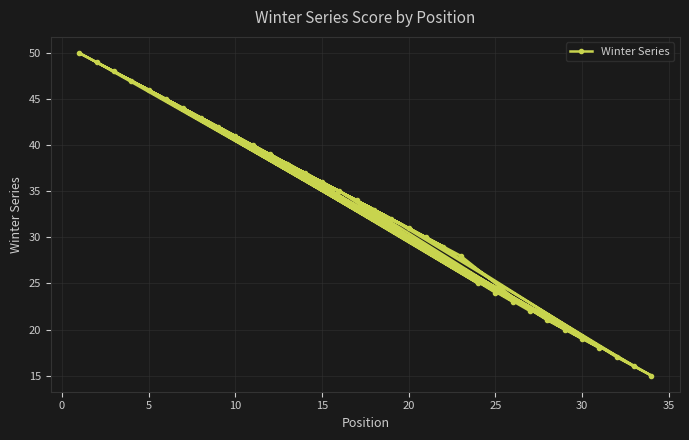

The value at 30 is 19. True or false?

True